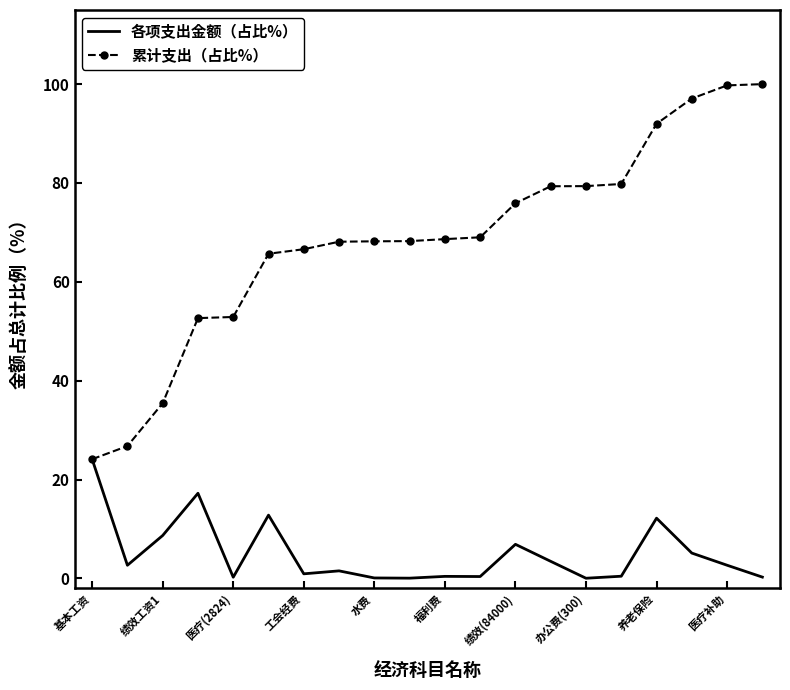

Which series has the largest total across all categories?

累计支出（占比%）